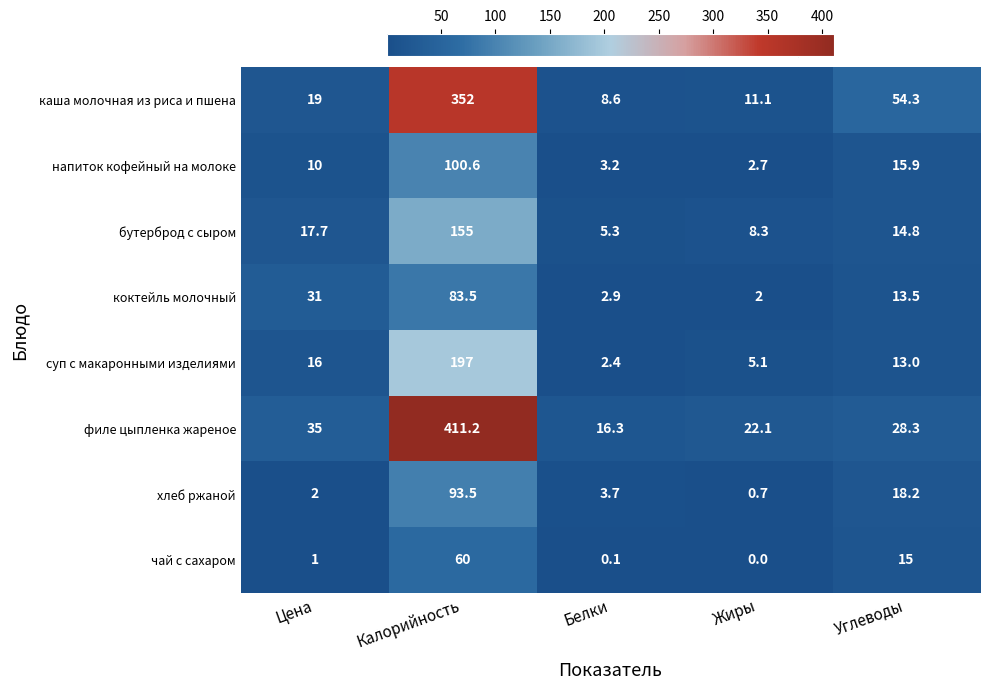

True or false: коктейль молочный has a value of 1.1 at Жиры.

False